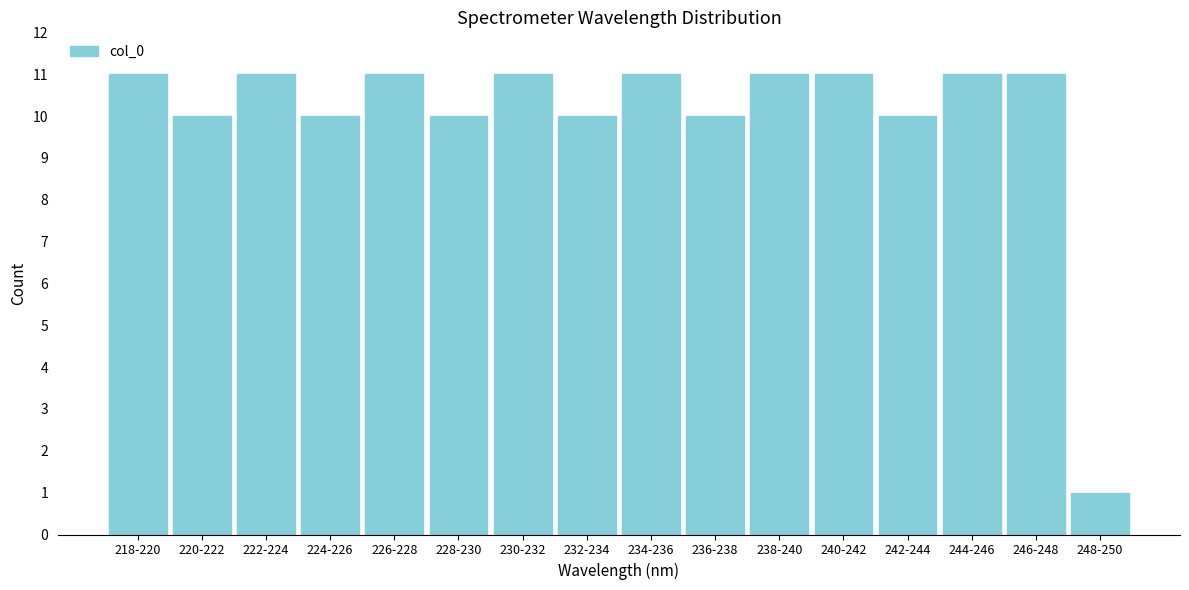

Reading left to right, extract all data points from this chart.

218-220=11	220-222=10	222-224=11	224-226=10	226-228=11	228-230=10	230-232=11	232-234=10	234-236=11	236-238=10	238-240=11	240-242=11	242-244=10	244-246=11	246-248=11	248-250=1